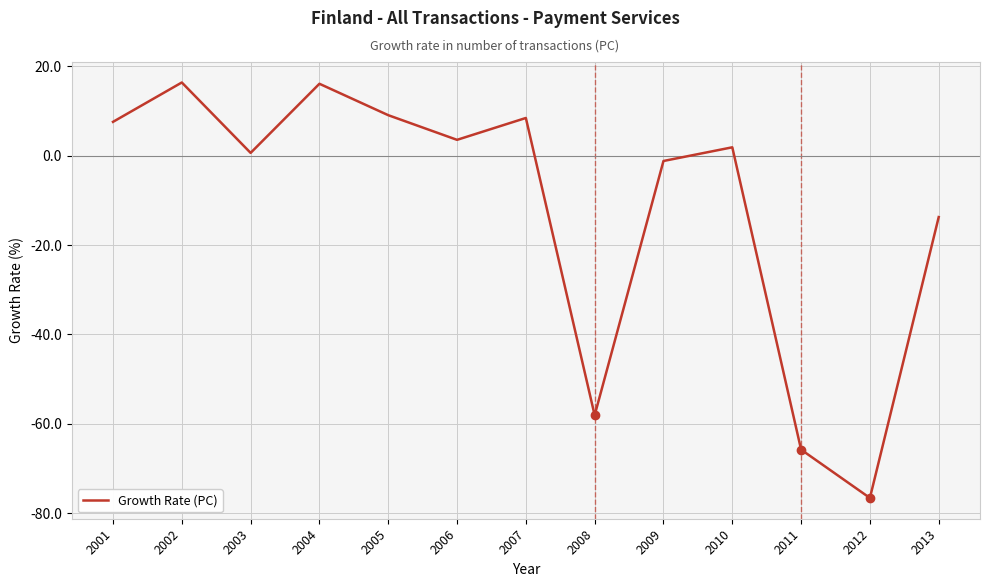

What is the sum of all values?

-151.5